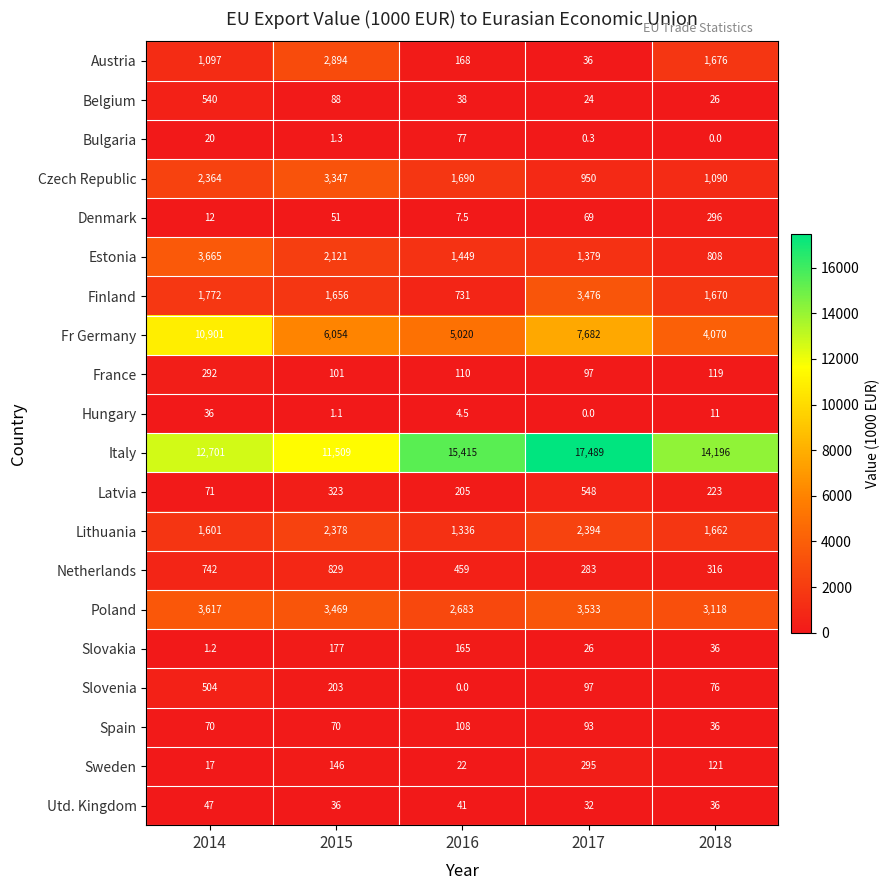

What is the approximate value of Slovakia at 2017?

26.0